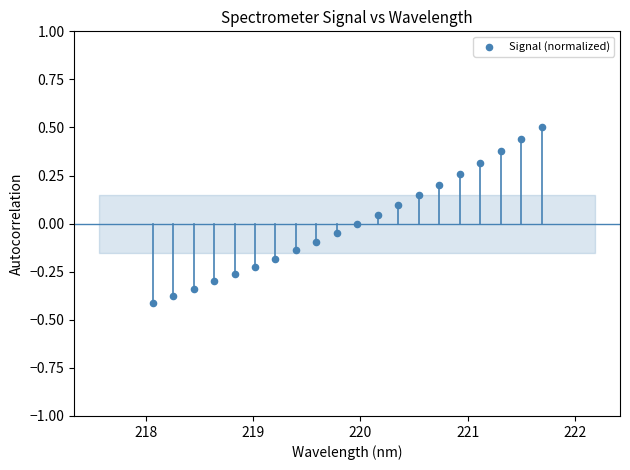

What is the range of Y values (max minus min)?

0.9